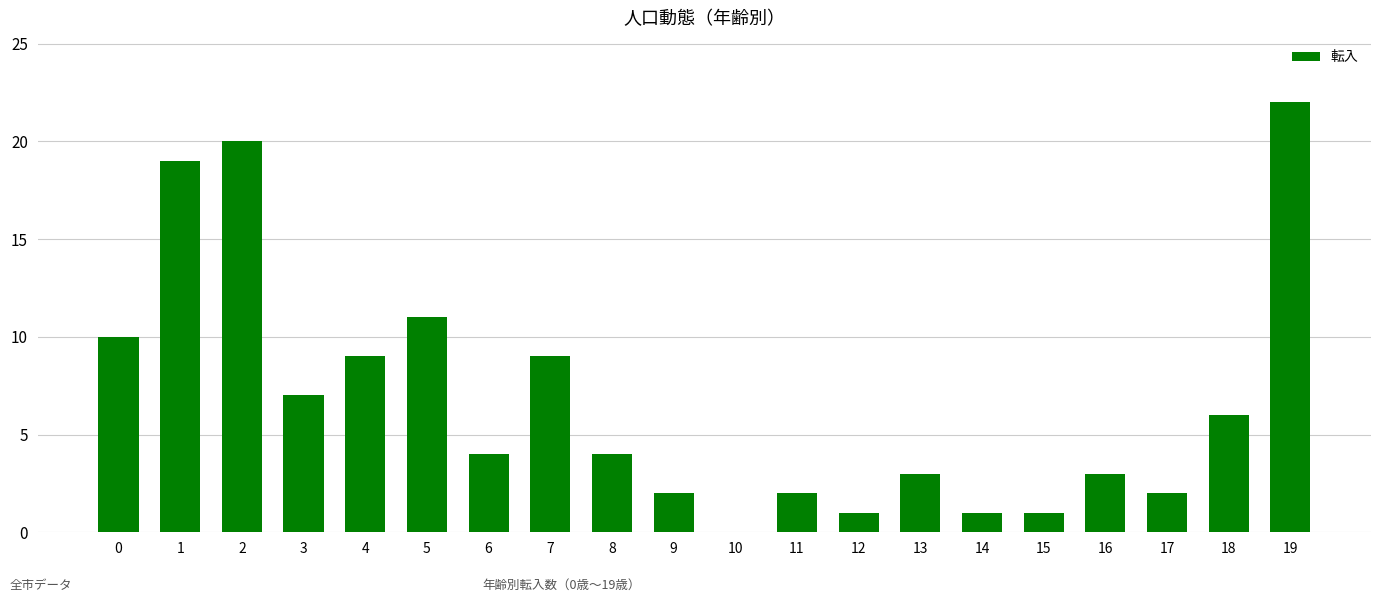

What is the sum of the values at 8 and 3?

11